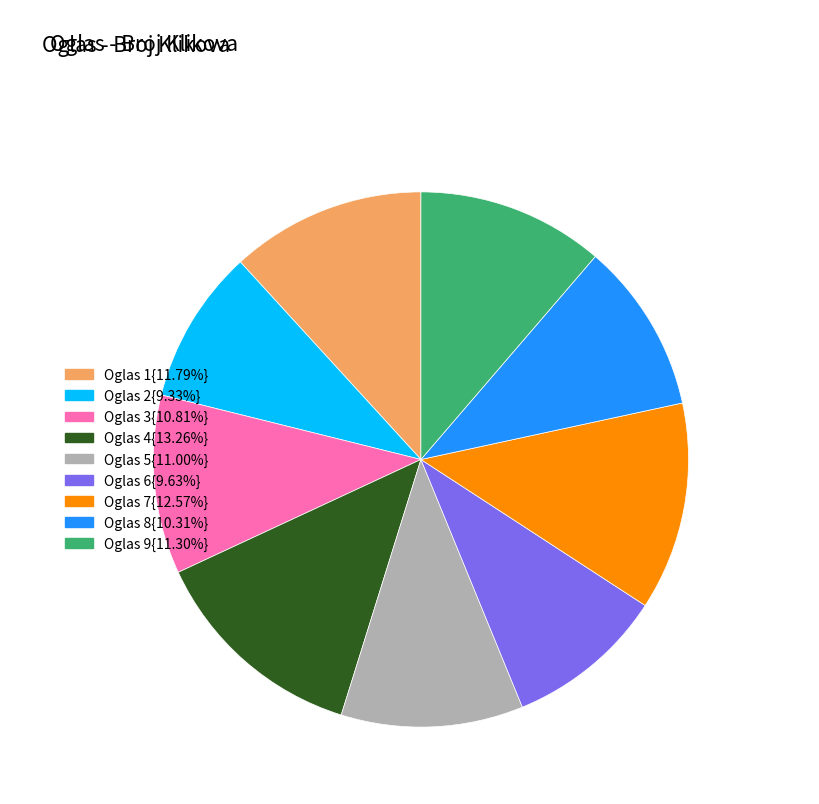

Does Oglas 9{11.30%} represent more than half of the total?

No